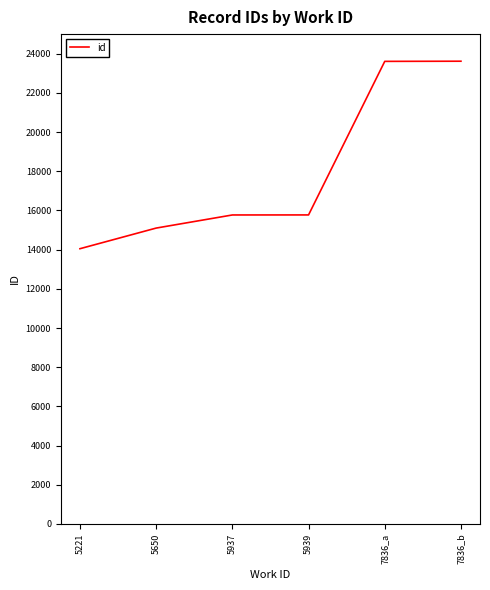

True or false: the data shows 11812 at 7836_a.

False